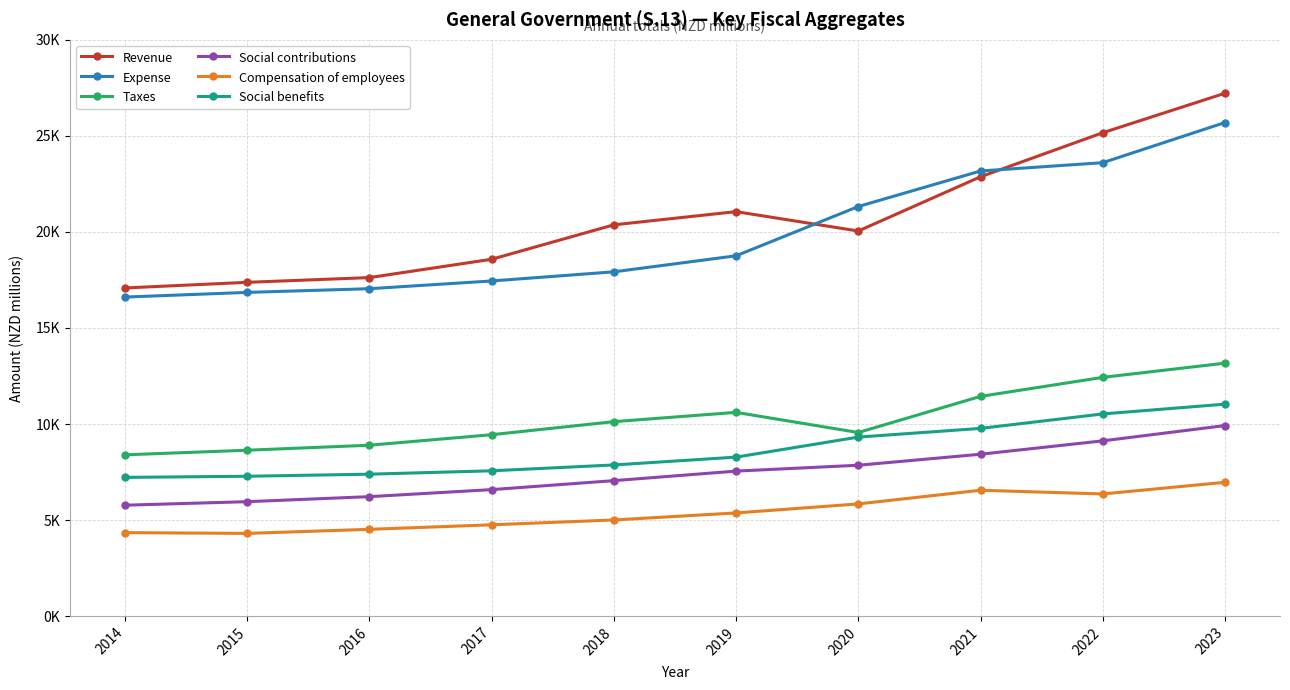

What is the value of the Expense point at the 2nd from the left?

16852.1